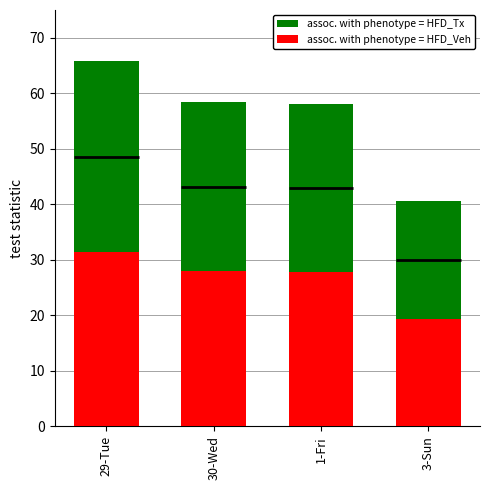

What is the spread (max minus min) of values at 30-Wed?

30.5